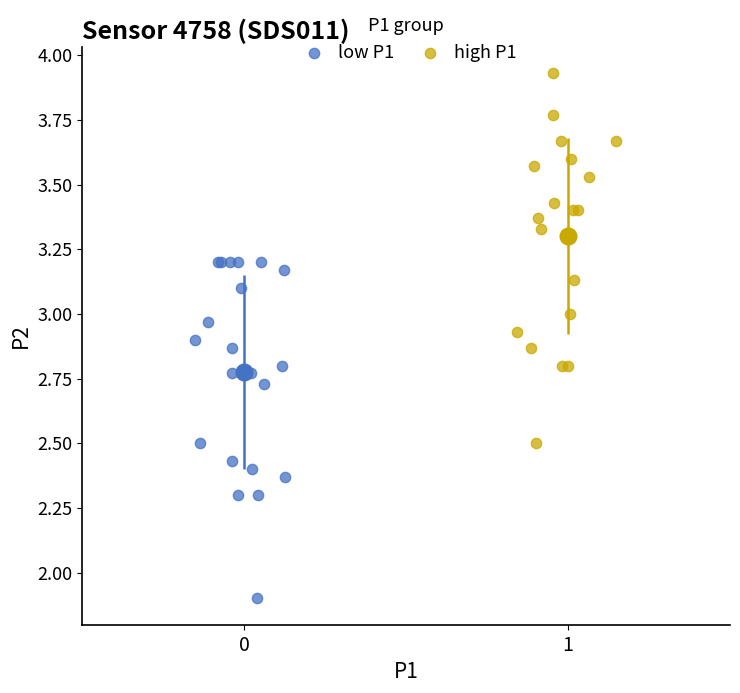

What are all the series names shown in the legend?

low P1, high P1